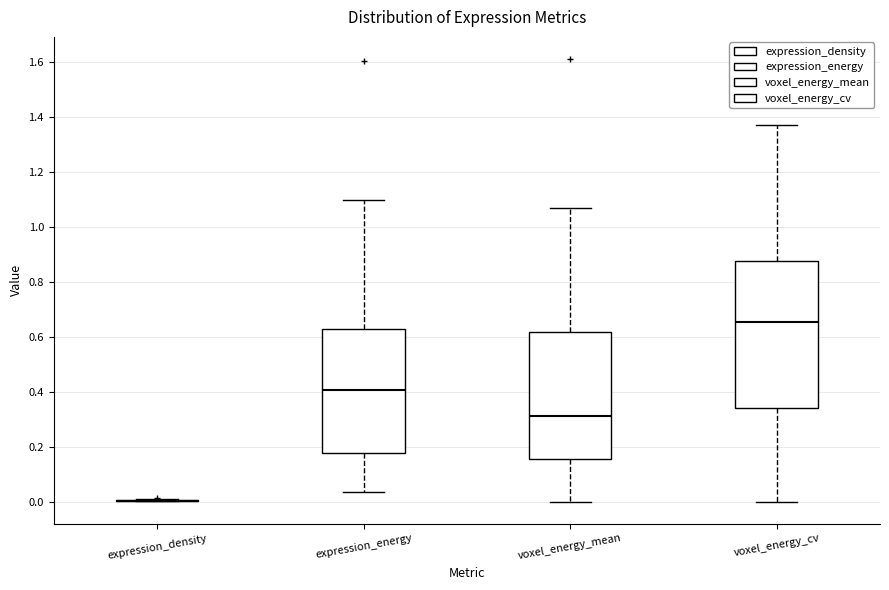

Reading left to right, transcribe this box plot: for each box, give where its median line is, the range the box spans, and where its two whiskers end, as read against the y-axis. The values are not printed on the chart, so give them approximately, as read against the axis.

expression_density: box collapsed to a line at 0.00, whiskers 0.00 to 0.00
expression_energy: median 0.40, box 0.18 to 0.62, whiskers 0.04 to 1.10
voxel_energy_mean: median 0.32, box 0.16 to 0.62, whiskers 0.00 to 1.06
voxel_energy_cv: median 0.66, box 0.34 to 0.88, whiskers 0.00 to 1.36